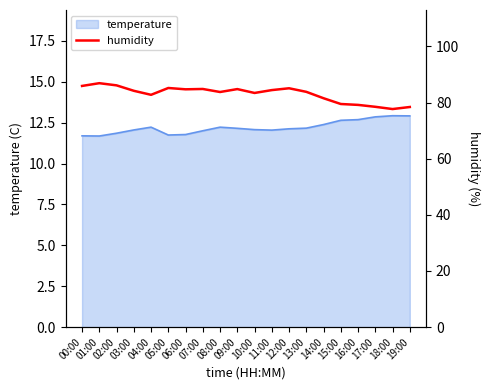

How many data points are above 84?

10